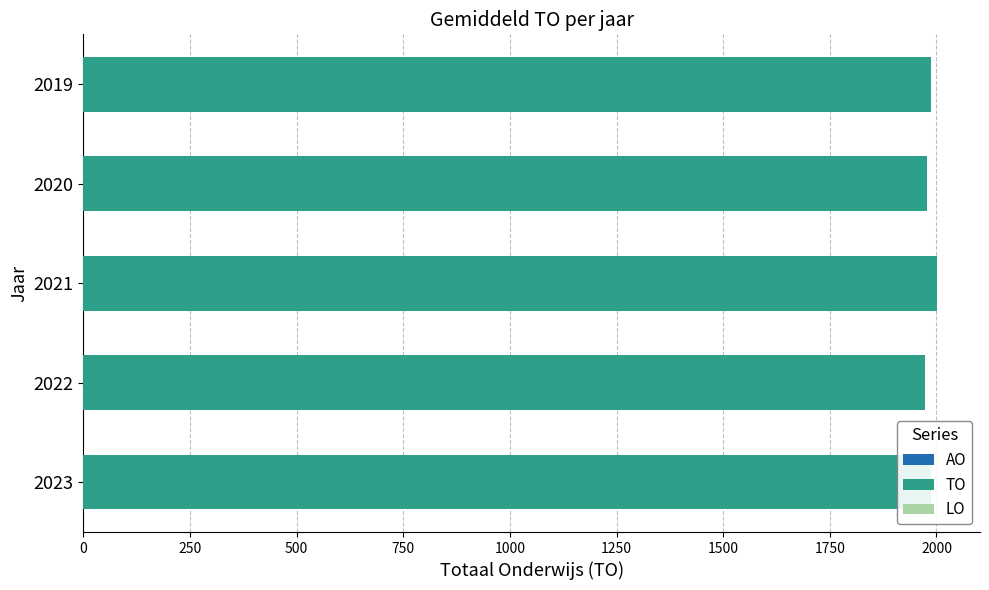

How many values are below 1988?

2